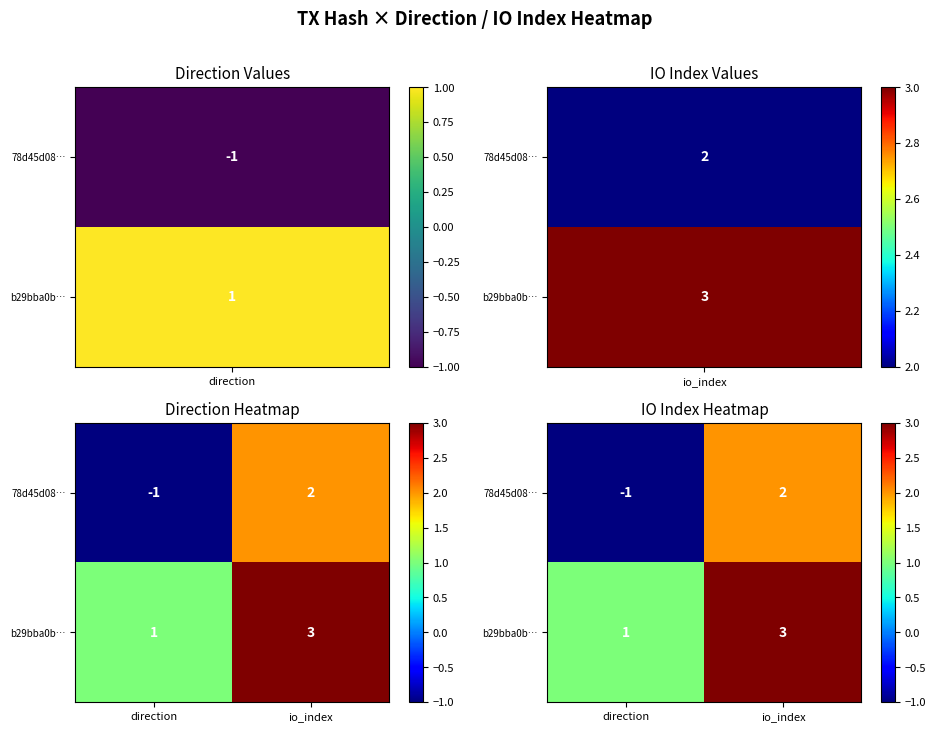

At which category does the chart reach its minimum across all series?

direction